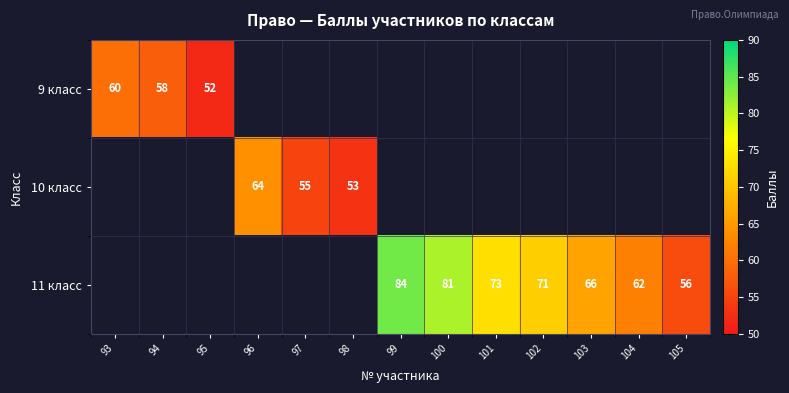

The value of 10 класс at 97 is 16. True or false?

False